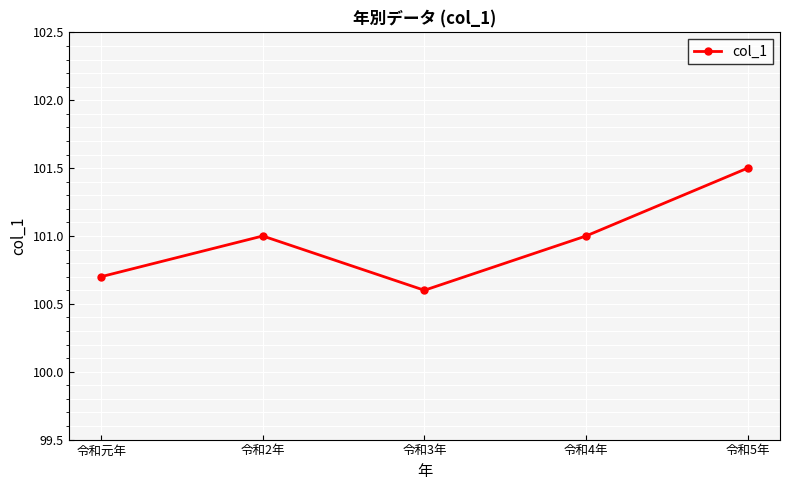

Reading left to right, list all the values displayed in this chart.

令和元年=100.7	令和2年=101.0	令和3年=100.6	令和4年=101.0	令和5年=101.5